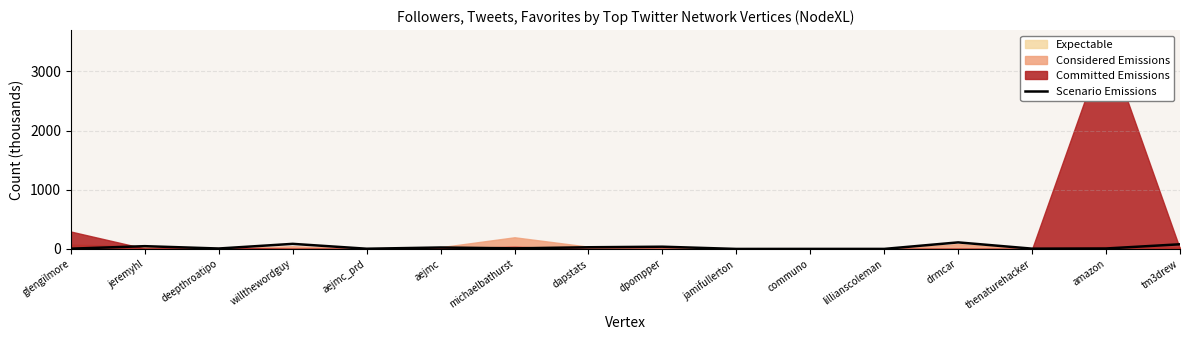

What is the sum of all values?

450.1